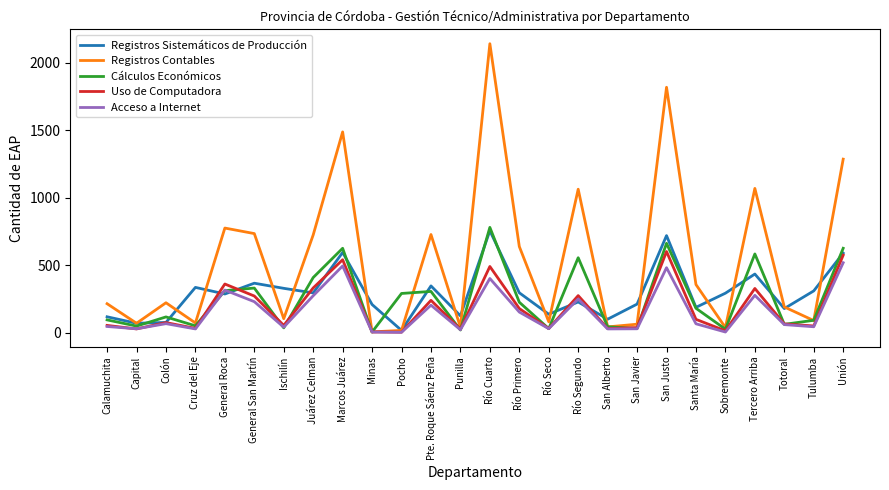

What is the total value across all series at Totoral?

552